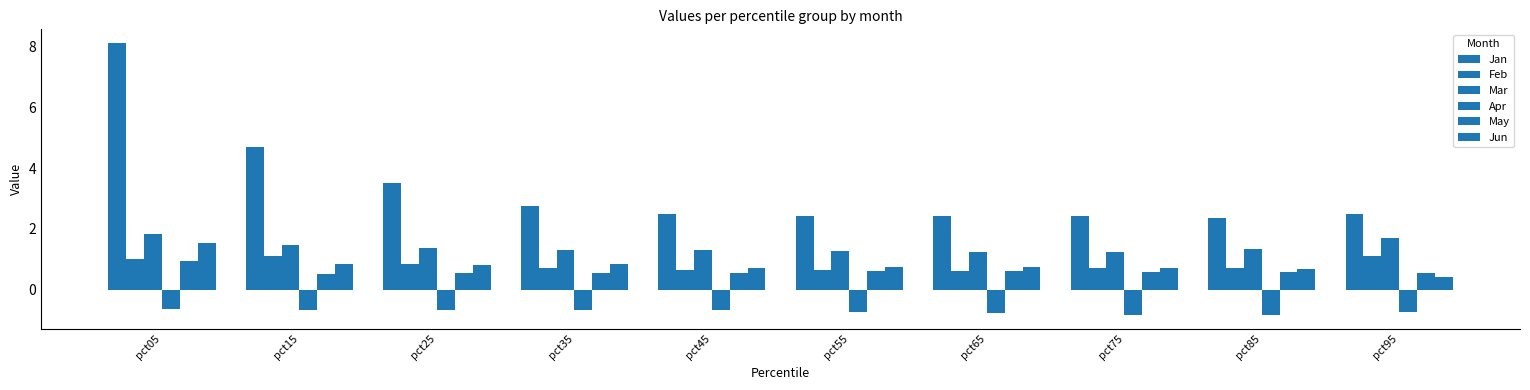

Reading right to left, what are all the values shown in this chart?

Jan: pct95=2.5	pct85=2.4	pct75=2.4	pct65=2.4	pct55=2.4	pct45=2.5	pct35=2.8	pct25=3.5	pct15=4.7	pct05=8.1
Feb: pct95=1.1	pct85=0.7	pct75=0.7	pct65=0.6	pct55=0.6	pct45=0.7	pct35=0.7	pct25=0.9	pct15=1.1	pct05=1.0
Mar: pct95=1.7	pct85=1.3	pct75=1.2	pct65=1.3	pct55=1.3	pct45=1.3	pct35=1.3	pct25=1.4	pct15=1.5	pct05=1.8
Apr: pct95=-0.7	pct85=-0.8	pct75=-0.8	pct65=-0.7	pct55=-0.7	pct45=-0.7	pct35=-0.7	pct25=-0.7	pct15=-0.7	pct05=-0.6
May: pct95=0.5	pct85=0.6	pct75=0.6	pct65=0.6	pct55=0.6	pct45=0.6	pct35=0.6	pct25=0.5	pct15=0.5	pct05=0.9
Jun: pct95=0.4	pct85=0.7	pct75=0.7	pct65=0.7	pct55=0.7	pct45=0.7	pct35=0.8	pct25=0.8	pct15=0.9	pct05=1.5